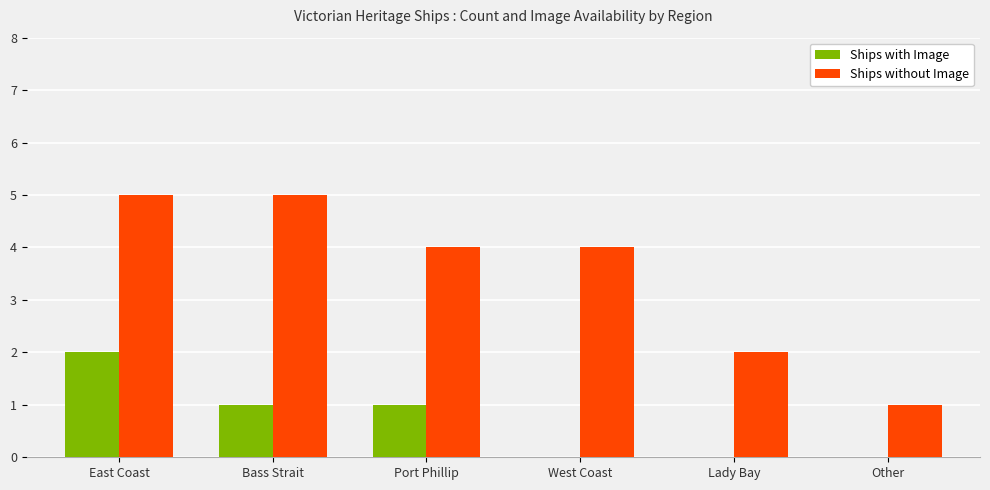

Between Bass Strait and Other, which series saw the biggest shift?

Ships without Image